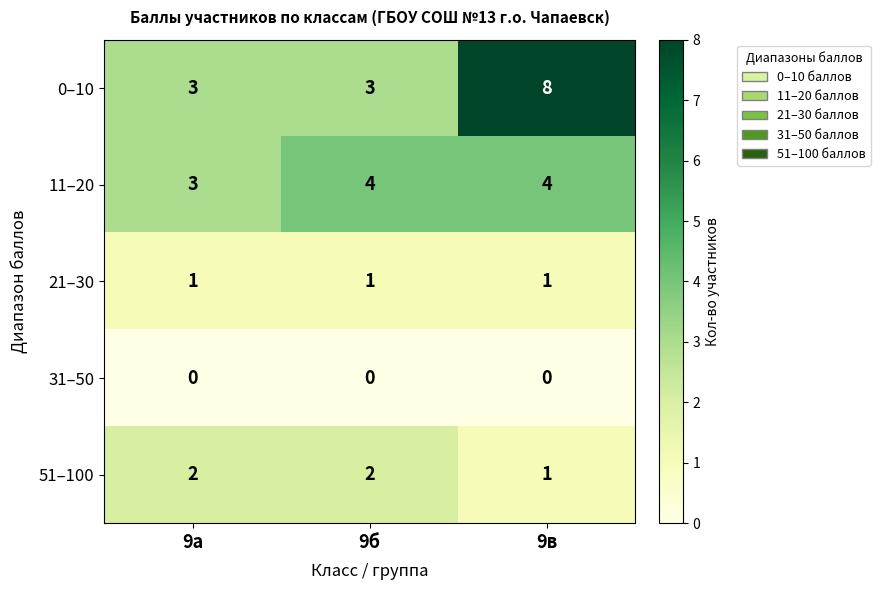

Reading right to left, extract all data points from this chart.

0–10: 9в=8	9б=3	9а=3
11–20: 9в=4	9б=4	9а=3
21–30: 9в=1	9б=1	9а=1
31–50: 9в=0	9б=0	9а=0
51–100: 9в=1	9б=2	9а=2